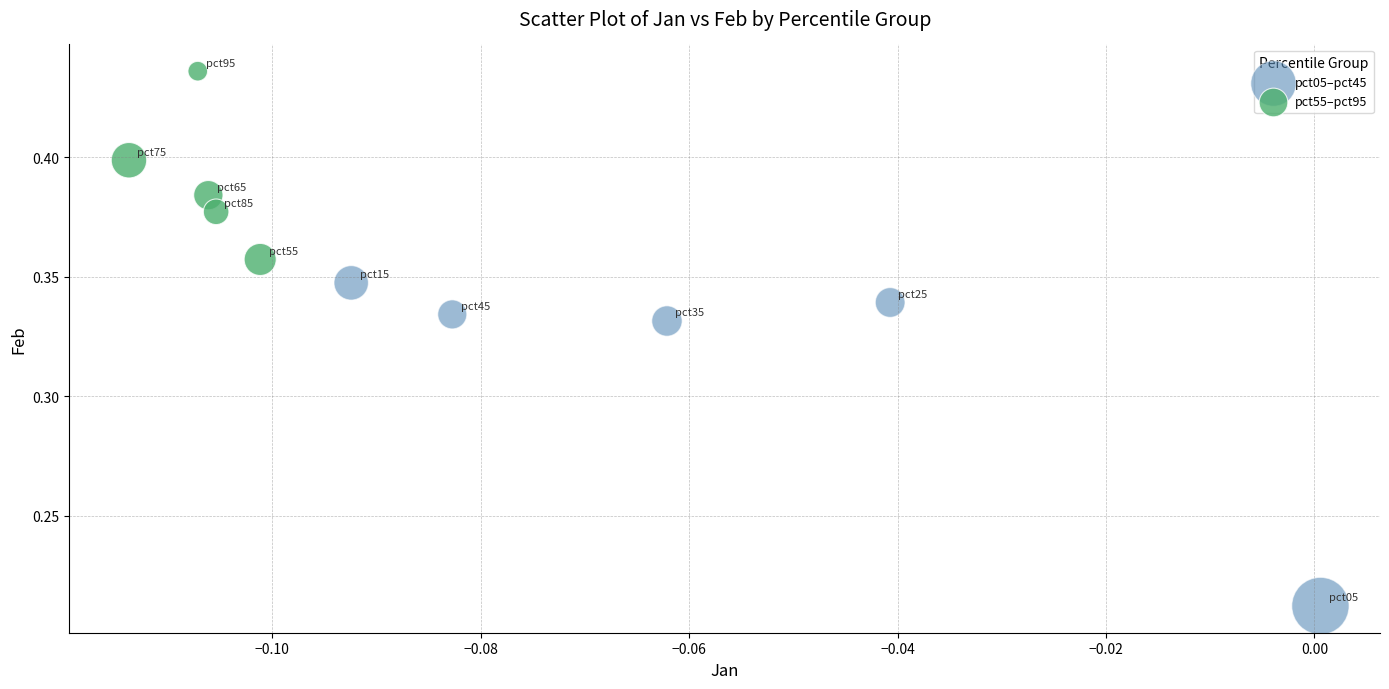

Which series reaches the minimum Y coordinate?

pct05–pct45